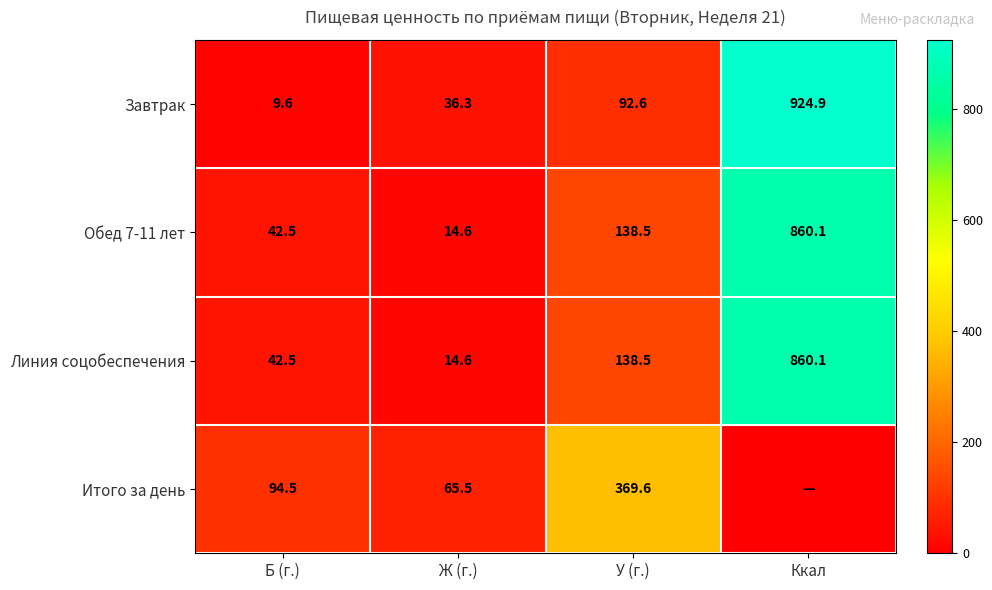

Which category has the lowest value in the Обед 7-11 лет series?

Ж (г.)